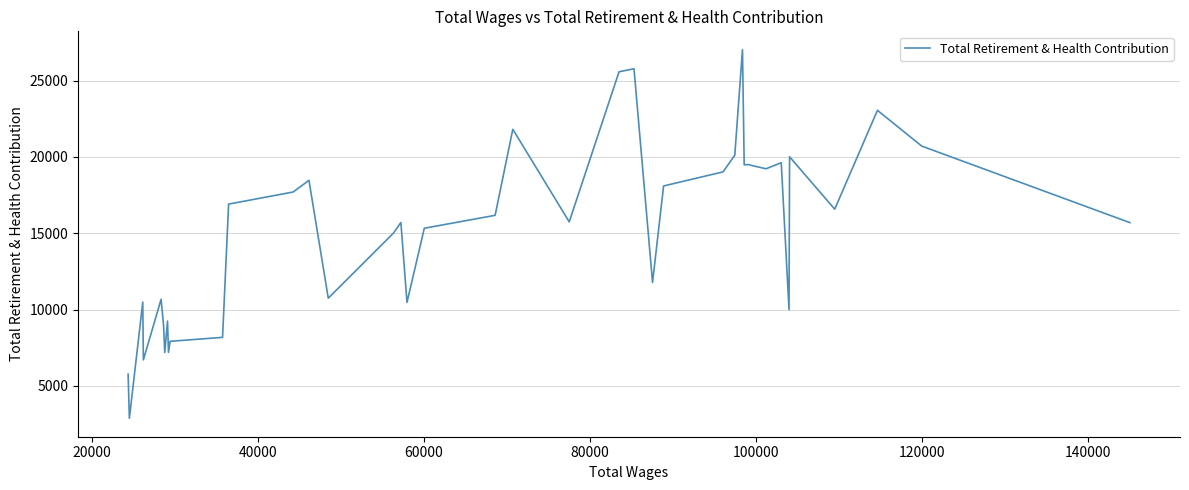

What is the difference between the maximum and minimum values?

24143